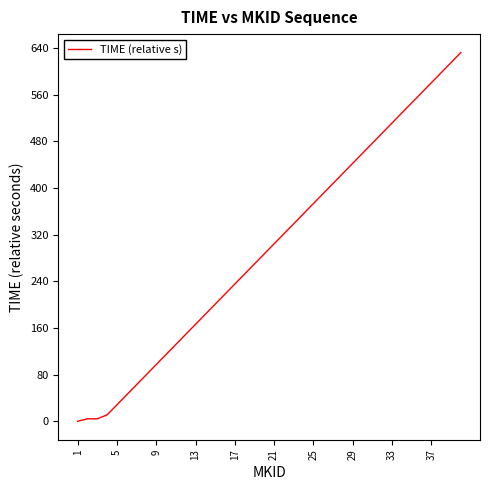

What is the greatest value displayed?

631.9